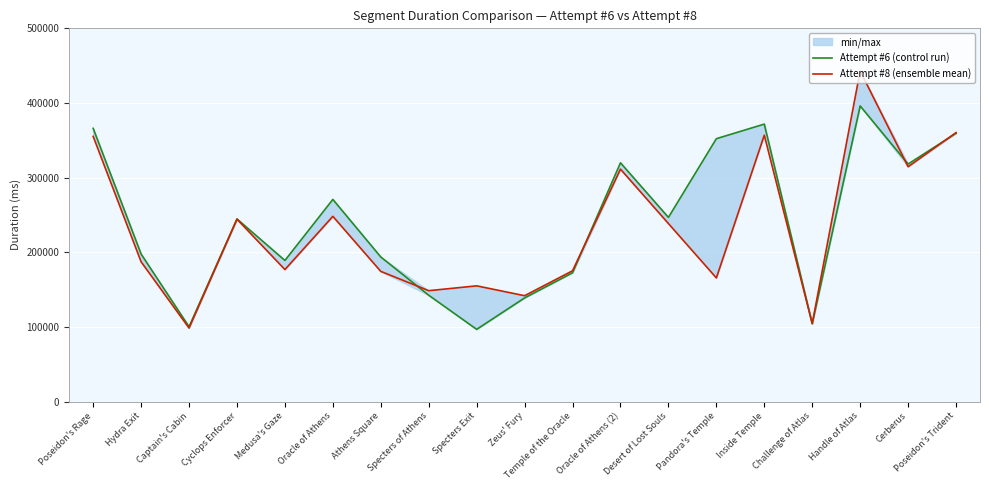

In Attempt #6 (control run), how many points are higher than both neighbors (excluding endpoints)?

5